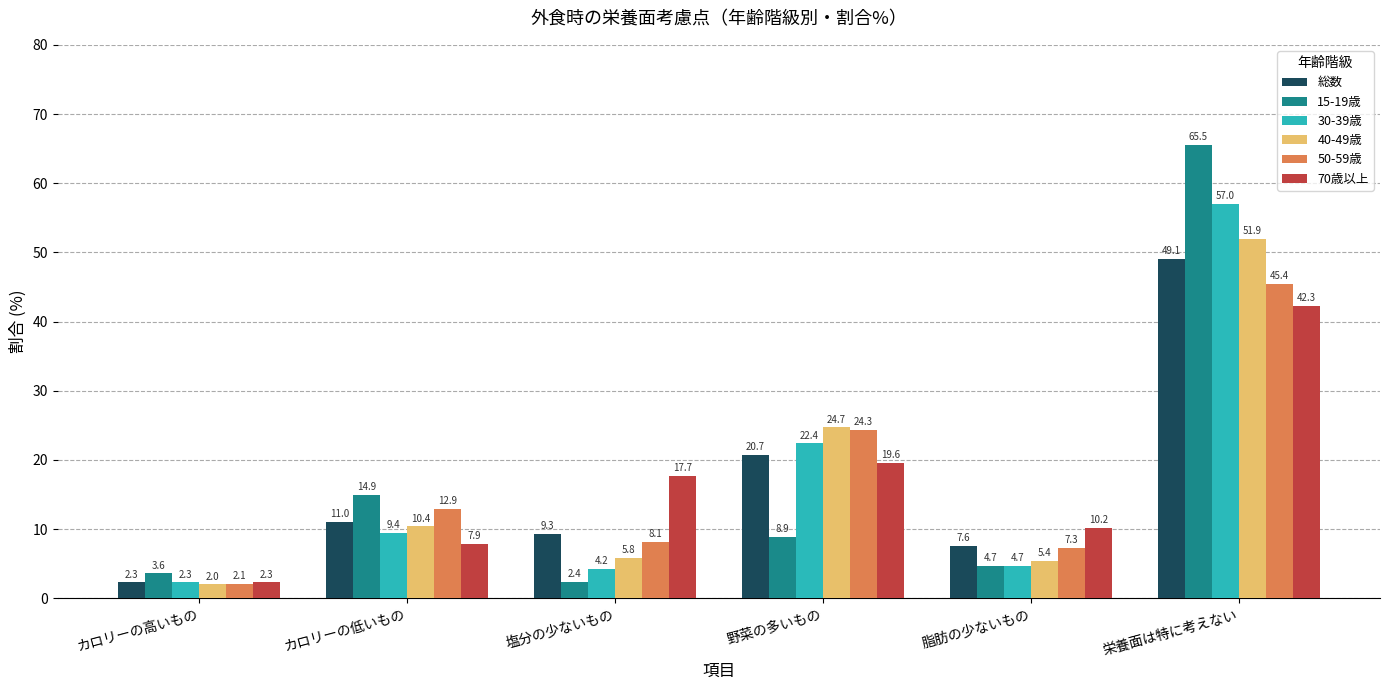

What is the label of the 1st bar from the right?

栄養面は特に考えない